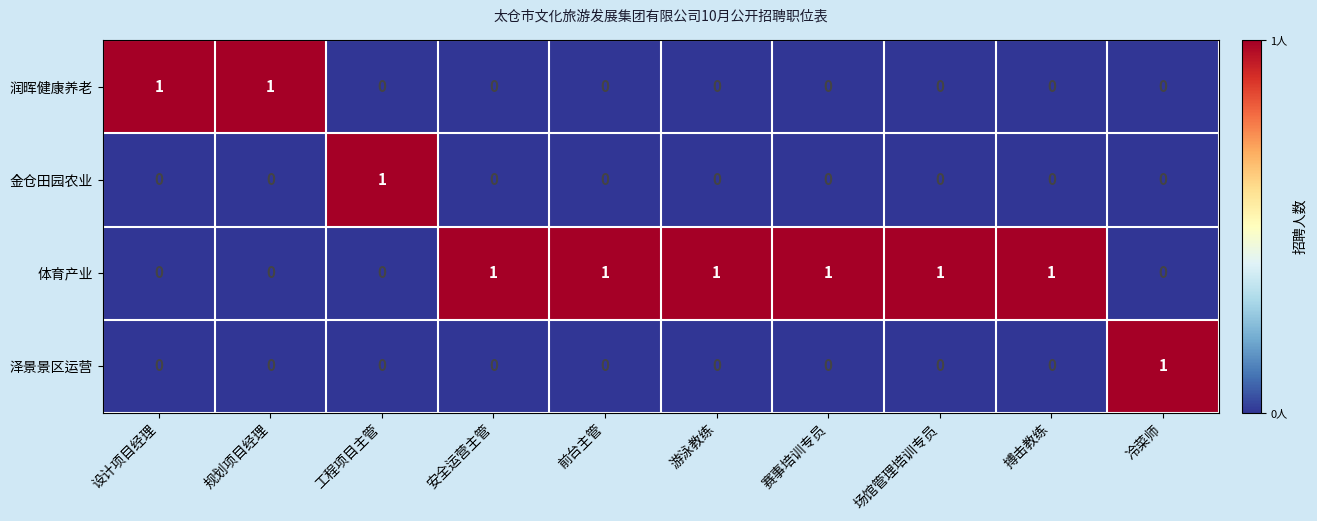

Is it true that 体育产业 equals 1 at 规划项目经理?

False